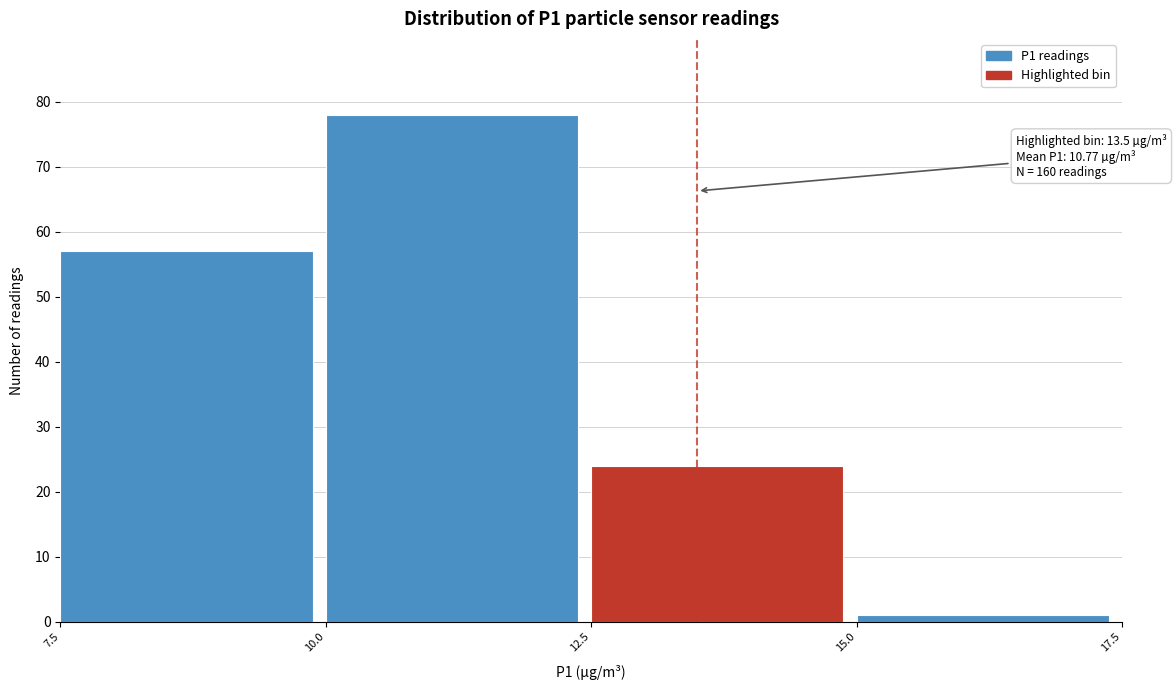

Which range on the x-axis has the tallest bar?

10.0 to 12.5